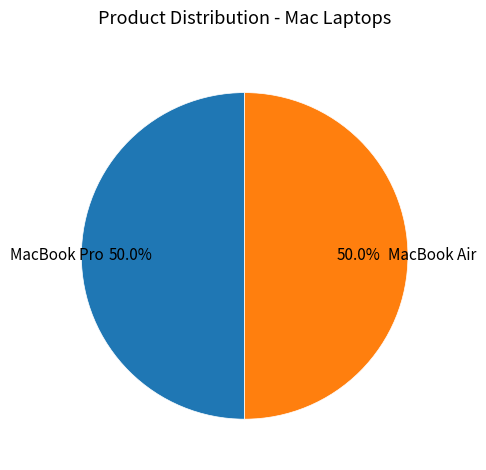

To the nearest percent, what is the difference between the largest and smallest slice percentages?

0%